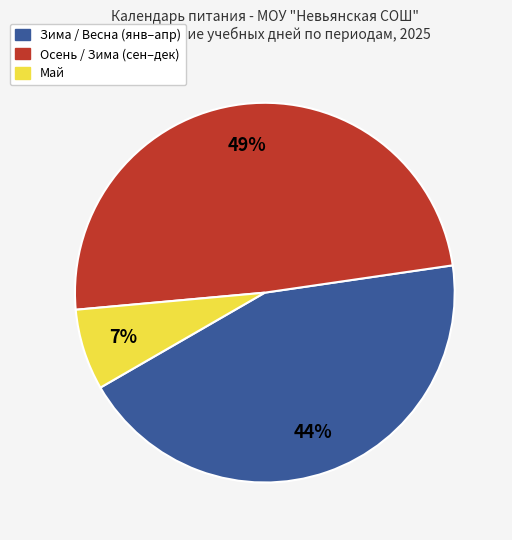

Which has a higher value, Май or Осень / Зима (сен–дек)?

Осень / Зима (сен–дек)